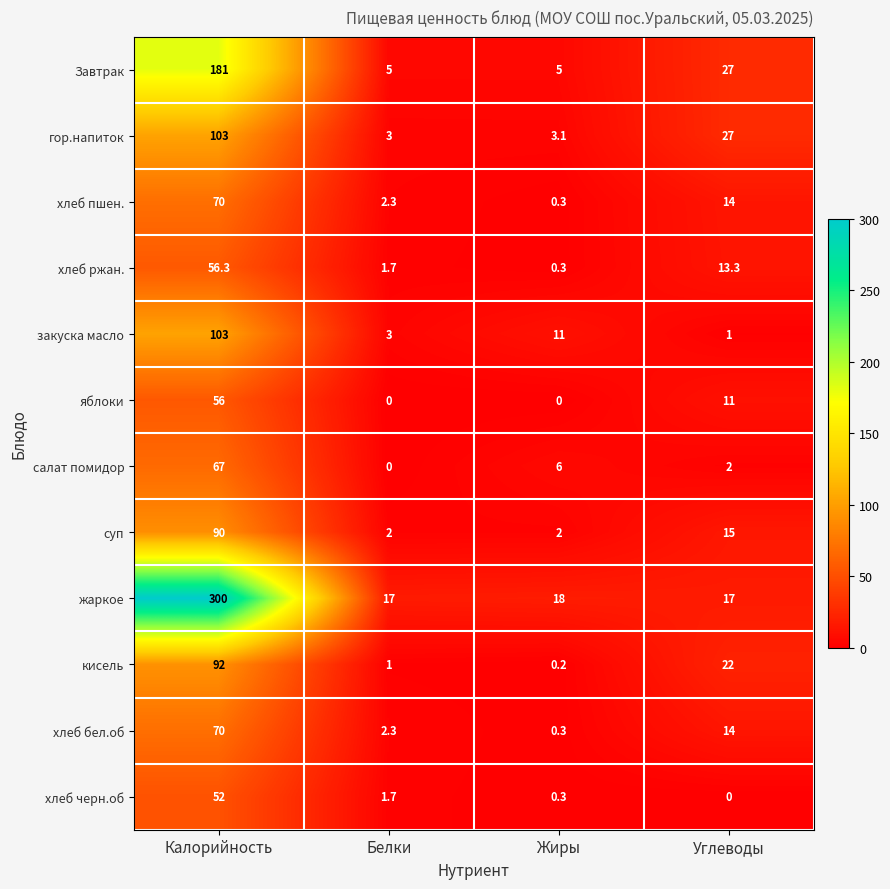

Is it true that хлеб ржан. equals 1.1 at Белки?

False